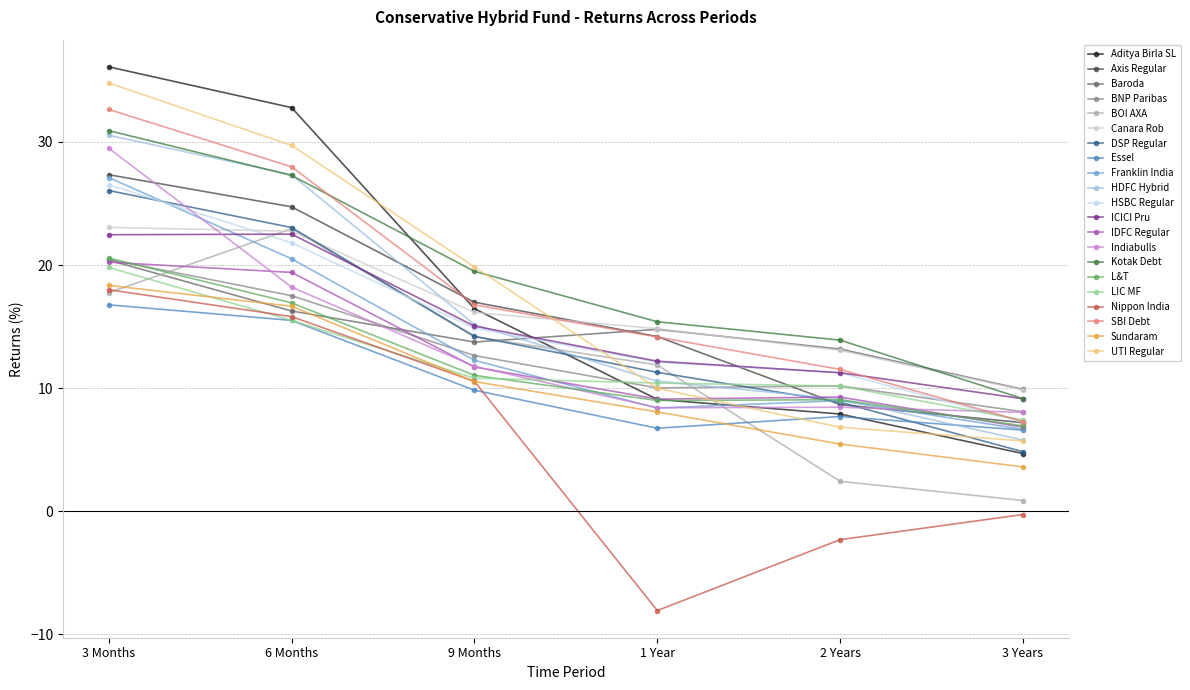

Does the chart display data point markers on the line(s)?

Yes